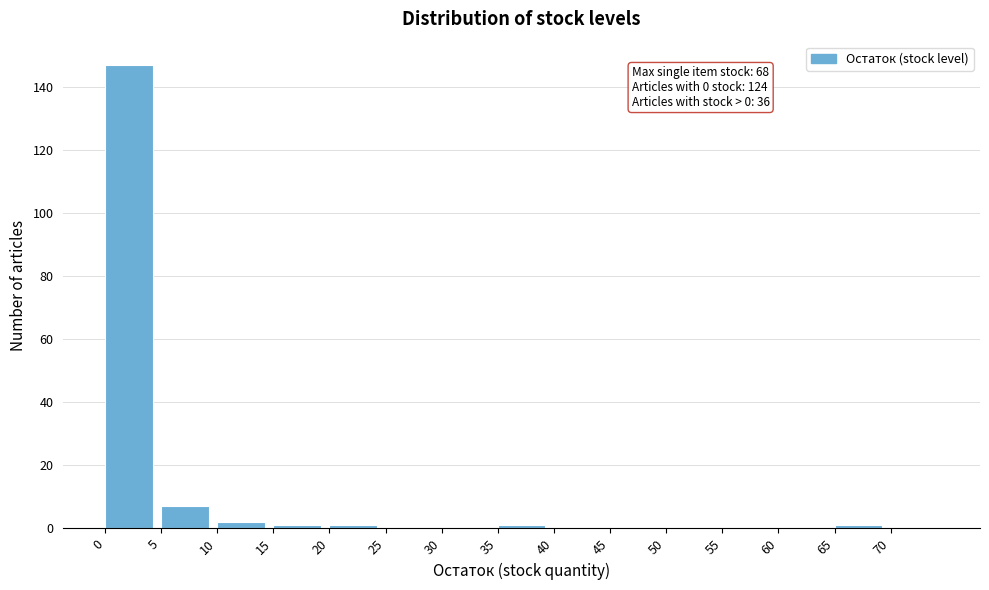

Which range on the x-axis has the tallest bar?

0 to 5